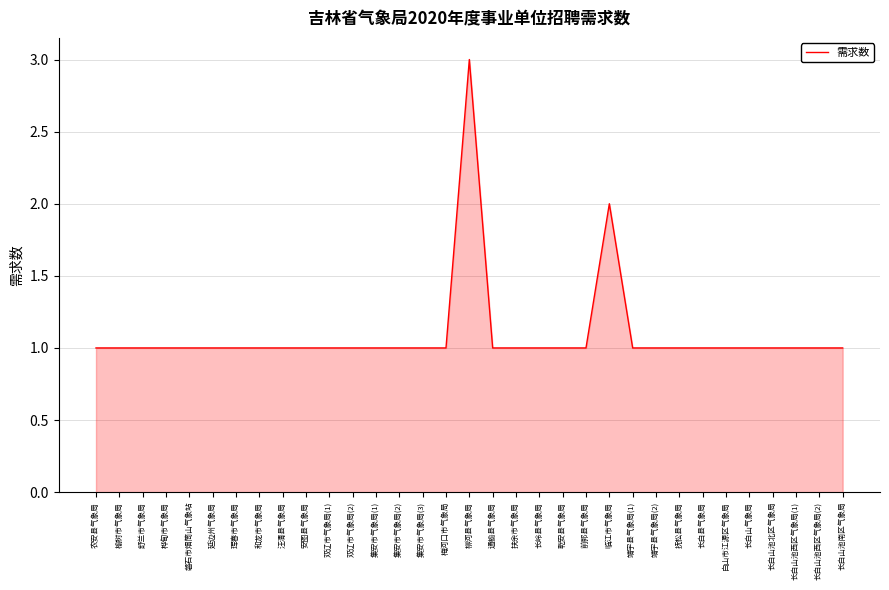

Approximately how many times larger is the value at 双辽市气象局(2) compared to 扶余市气象局?

1.0